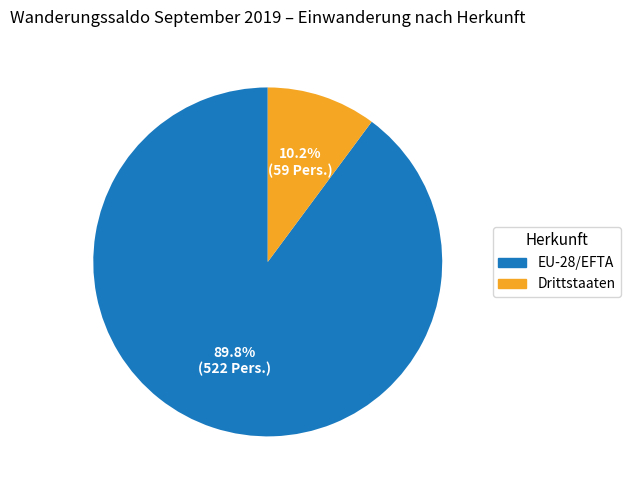

Is there any slice that represents more than half of the pie?

Yes